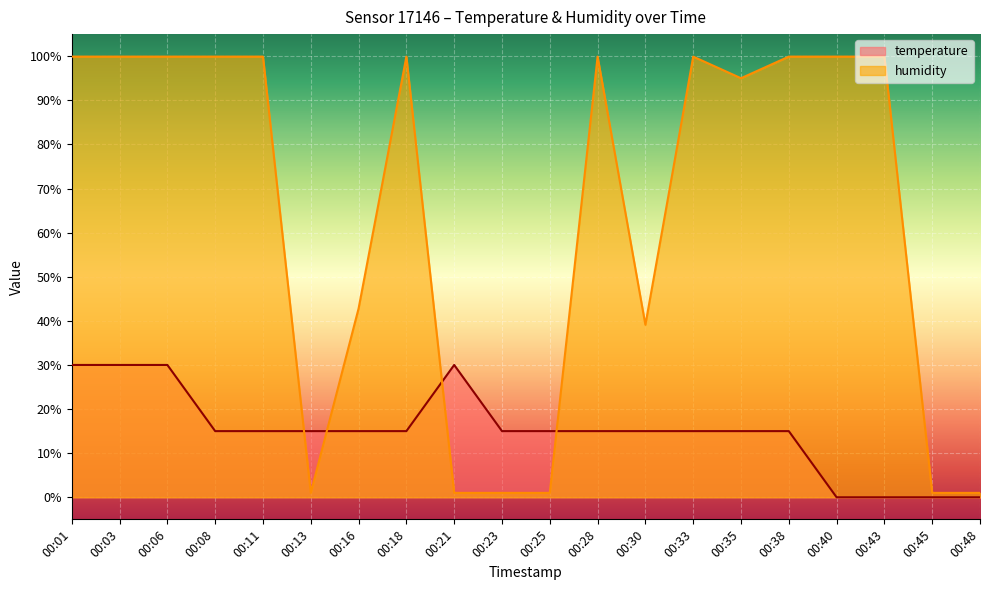

What is the value of the temperature point at the 12th from the left?

15.0